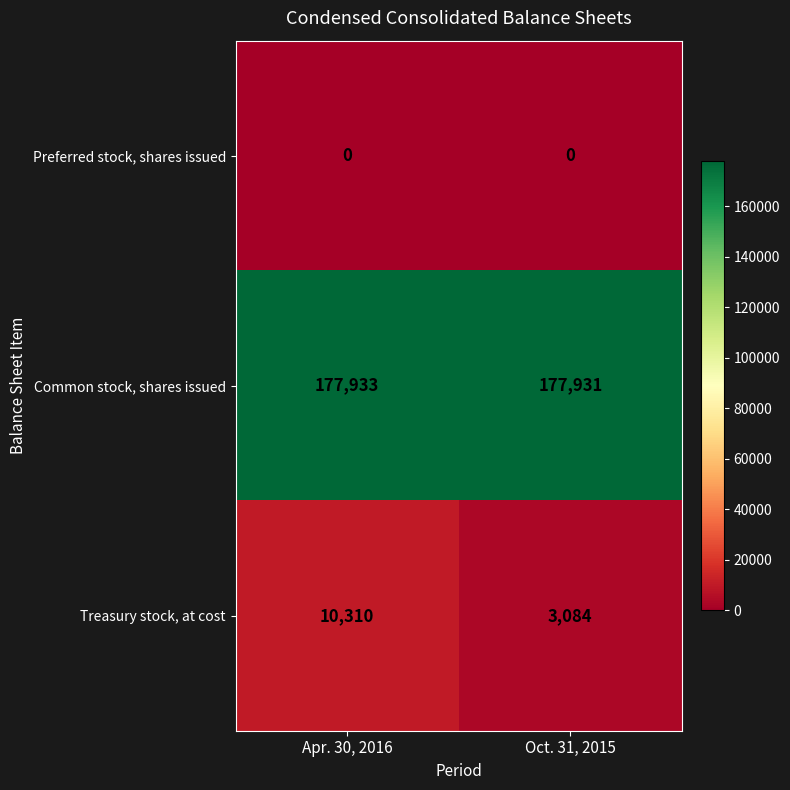

Rank the series by their maximum value, from lowest to highest.

Preferred stock, shares issued, Treasury stock, at cost, Common stock, shares issued